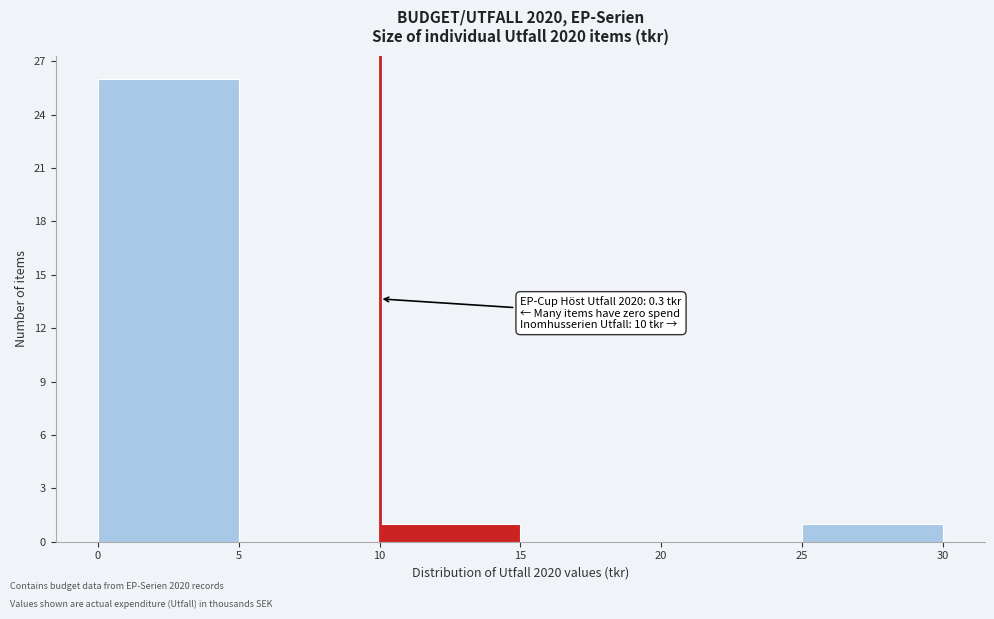

Over which range of the x-axis is the bar tallest?

0 to 5